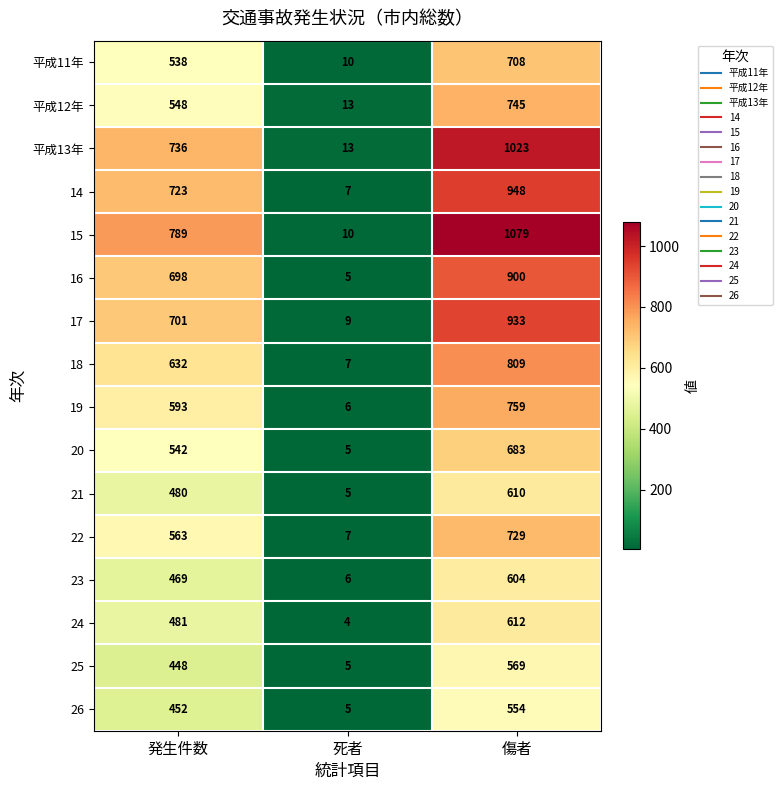

The 23 series shows 107 at 発生件数. True or false?

False